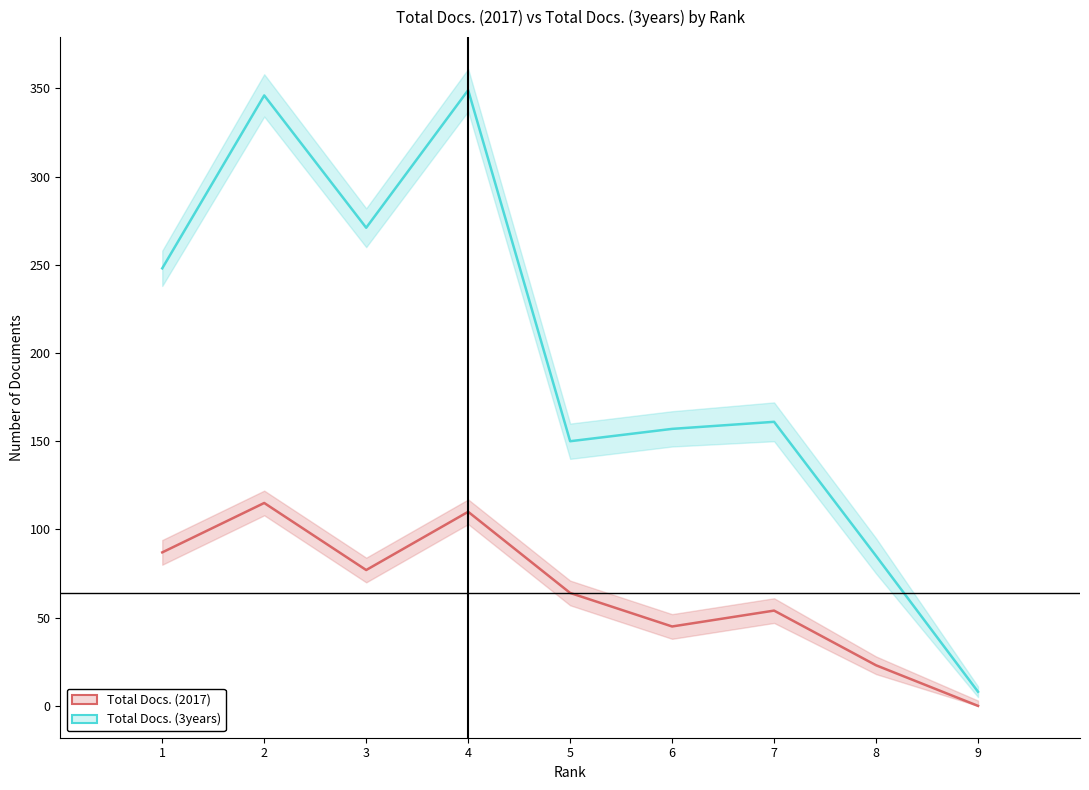

Which has a higher value, 1 or 4?

4